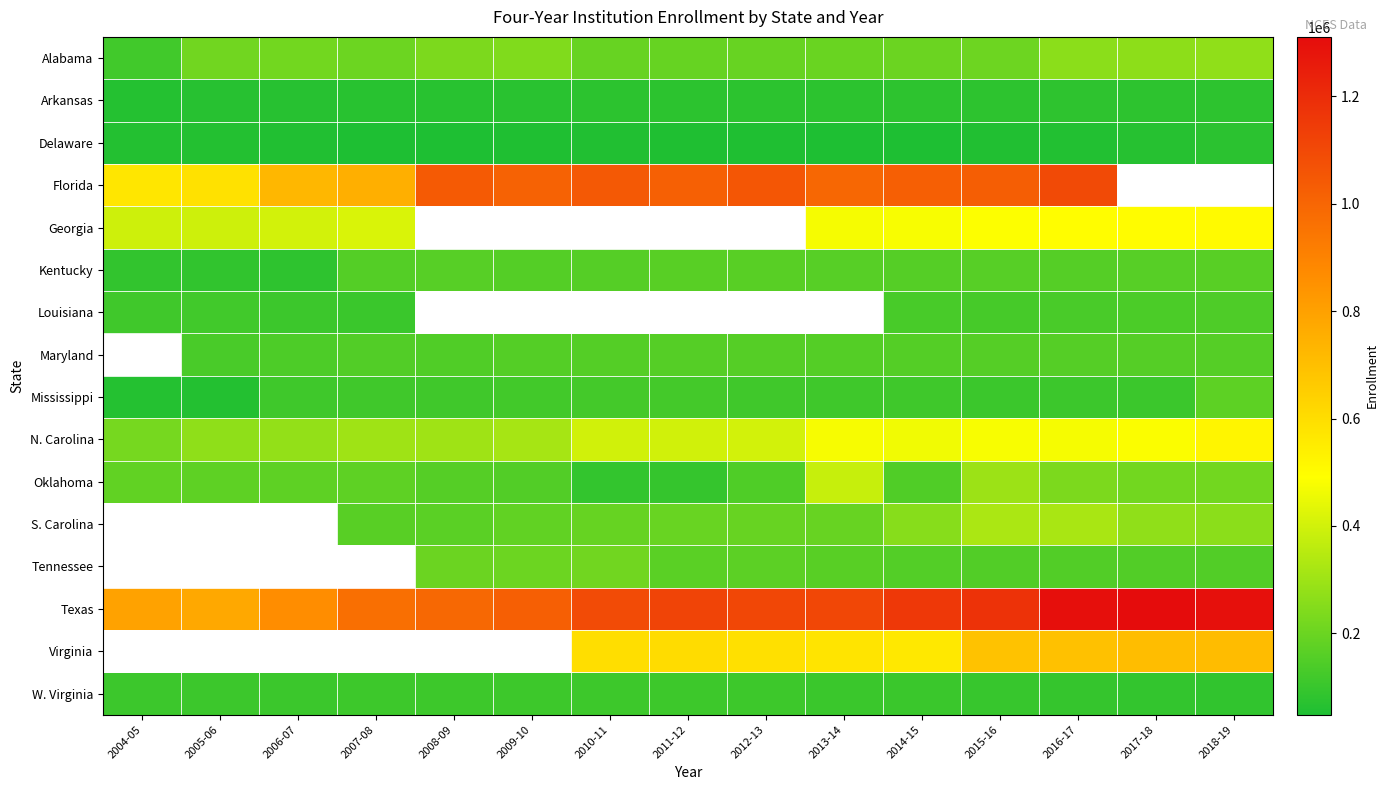

Where is Alabama nearest to the value 196735?

2013-14